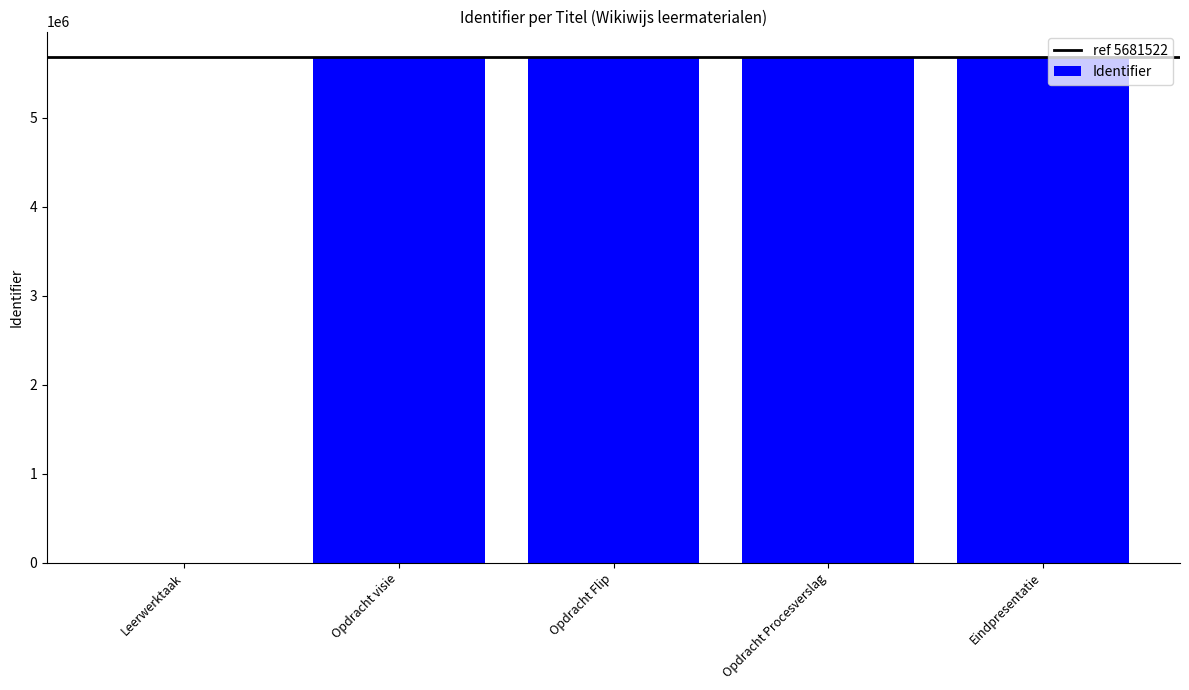

What is the greatest value displayed?

5681525